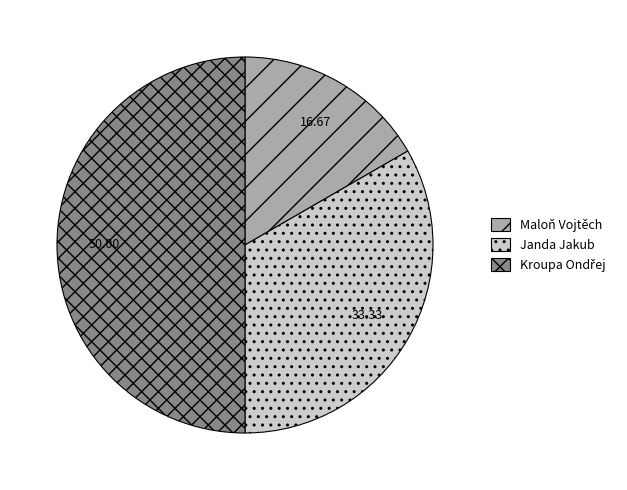

What is the ratio of the value at Janda Jakub to the value at Maloň Vojtěch?

2.0